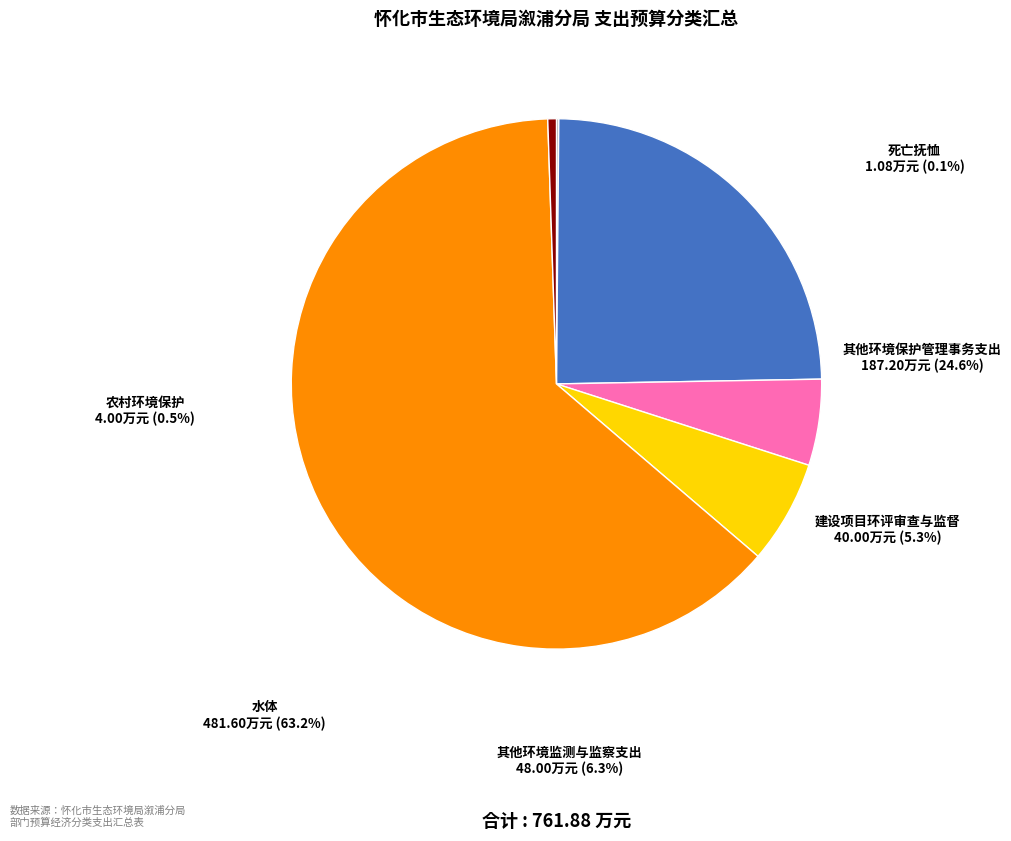

What percentage is the 其他环境保护管理事务支出 slice, to the nearest percent?

25%